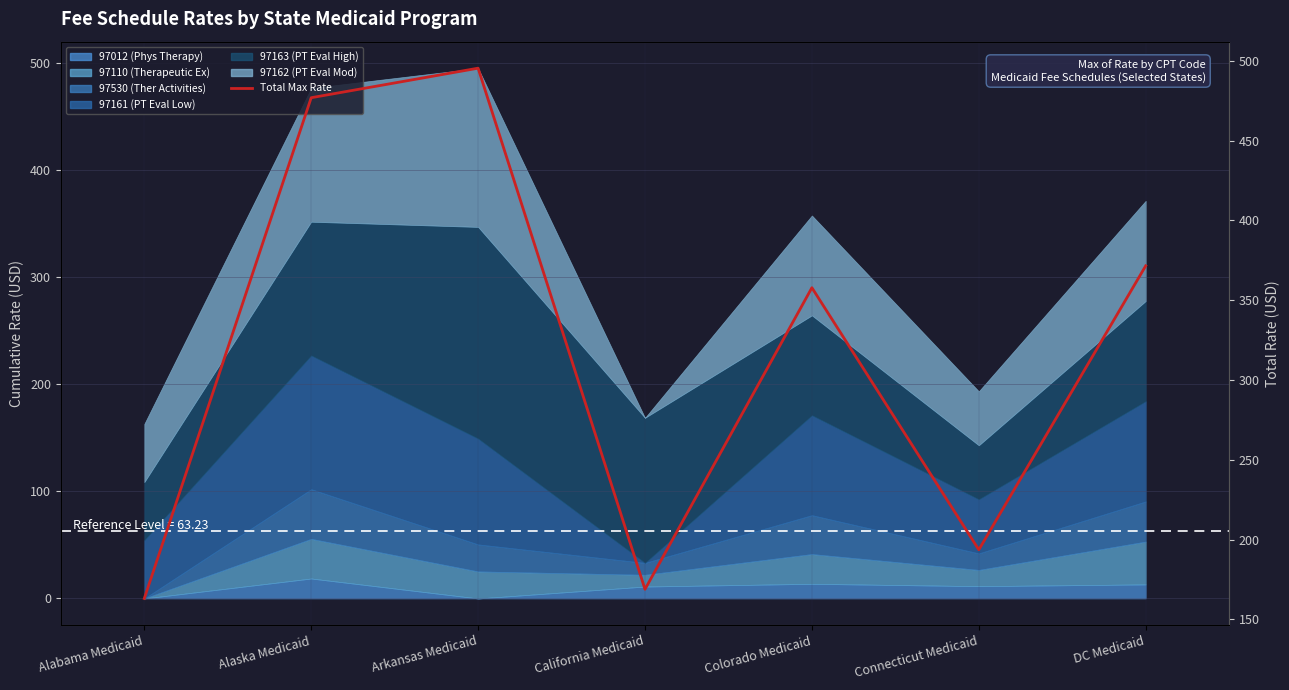

What is the label of the 1st point from the right?

DC Medicaid